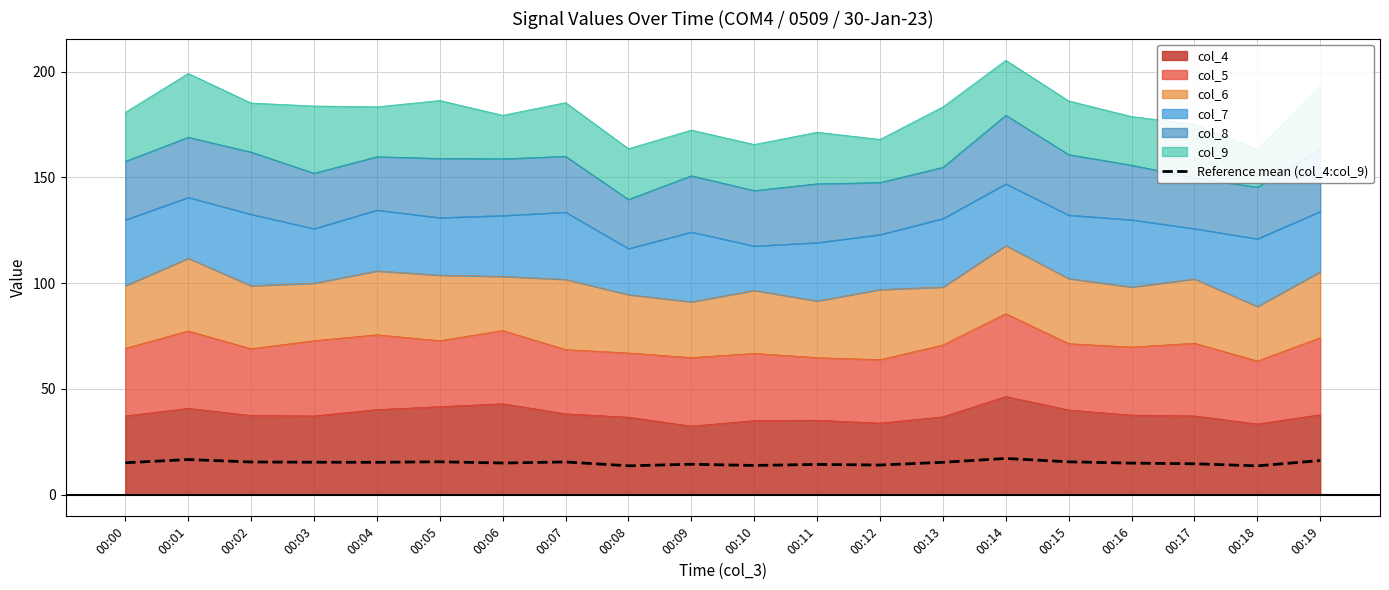

Rank the categories by value from highest to lowest.

00:14, 00:01, 00:19, 00:05, 00:15, 00:07, 00:02, 00:03, 00:04, 00:13, 00:00, 00:06, 00:16, 00:17, 00:09, 00:11, 00:12, 00:10, 00:08, 00:18